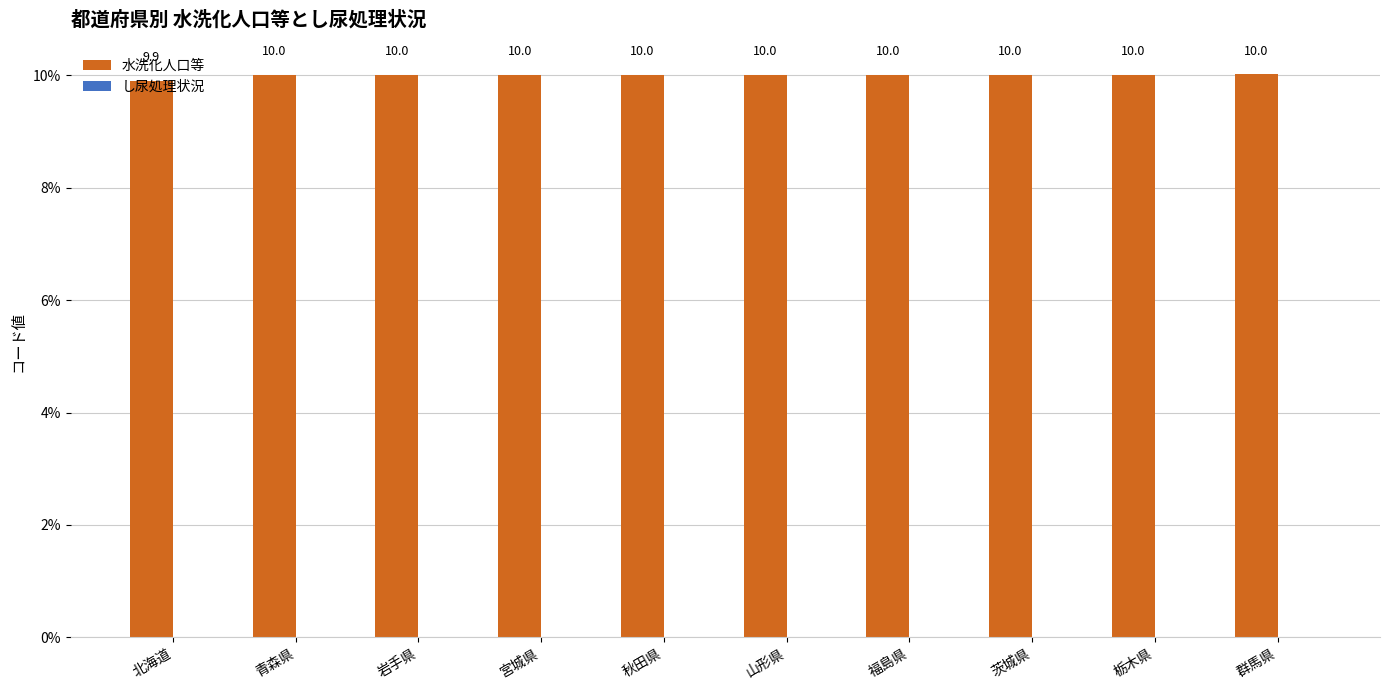

What position from the left is 山形県?

6